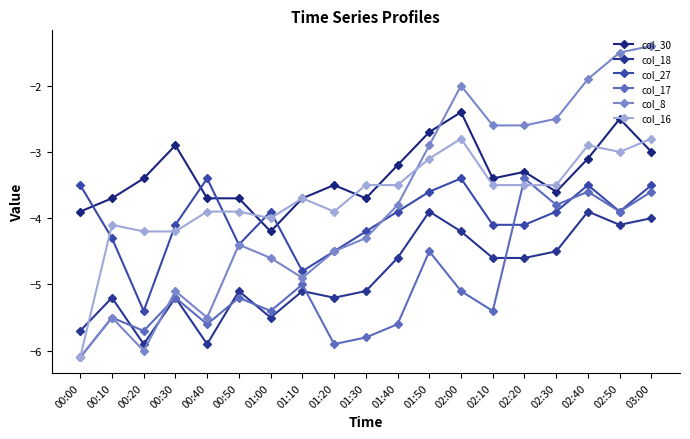

The col_27 series shows -4.1 at 02:20. True or false?

True